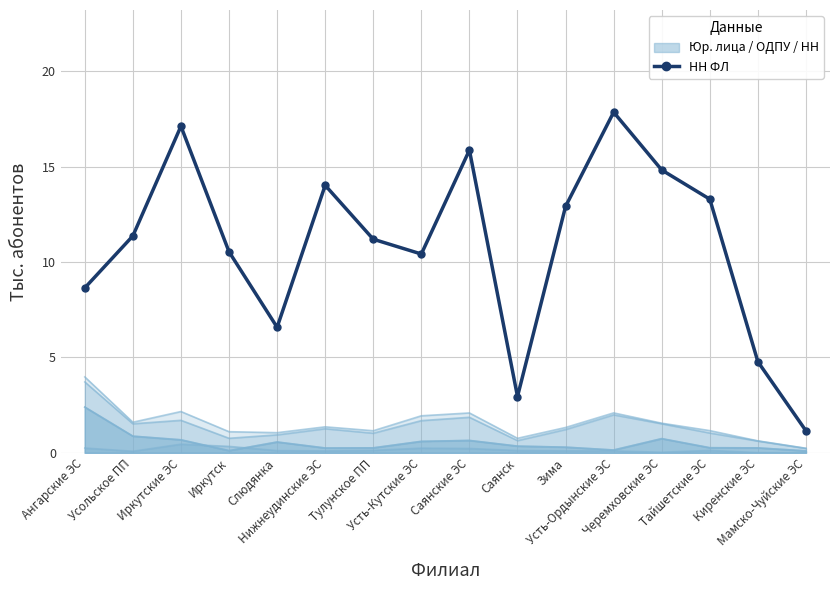

What is the label of the 2nd point from the left?

Усольское ПП